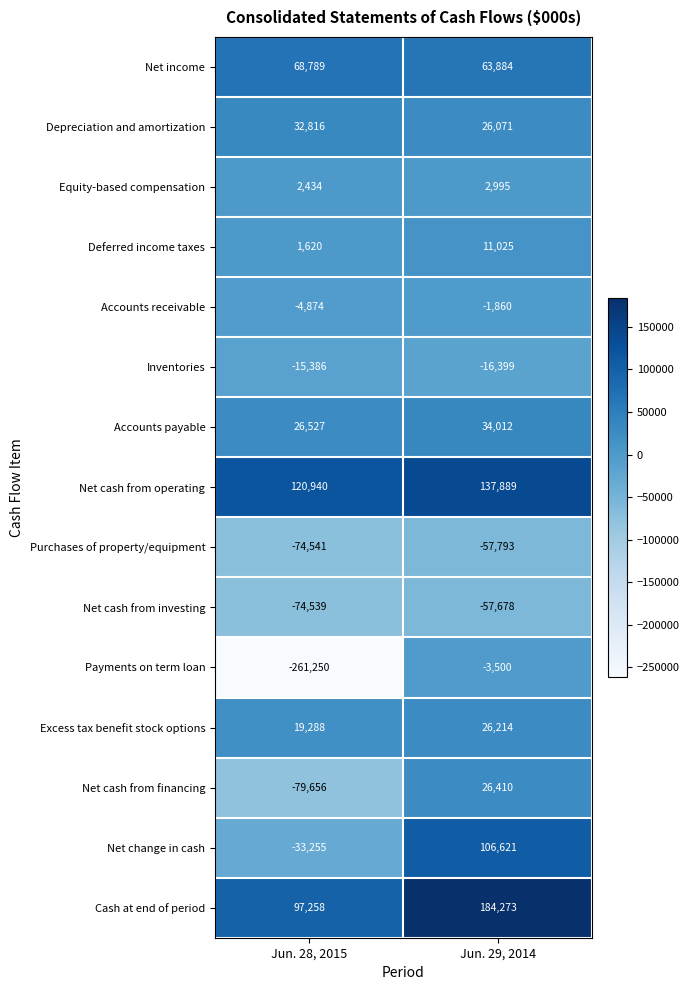

What is the sum of all Net income values?

132673